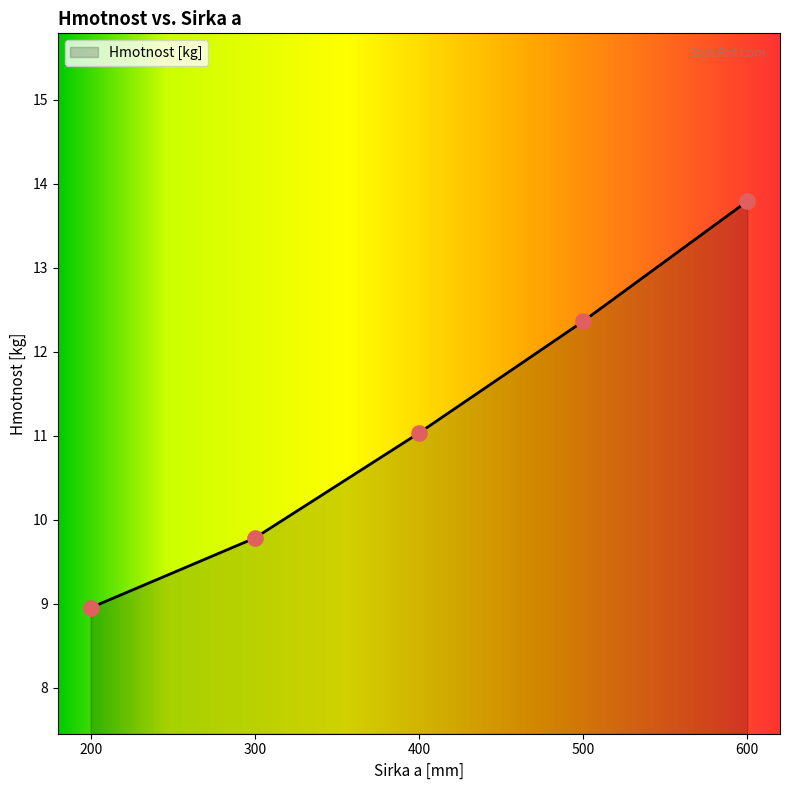

What is the change in value from 200 to 600?

+4.8